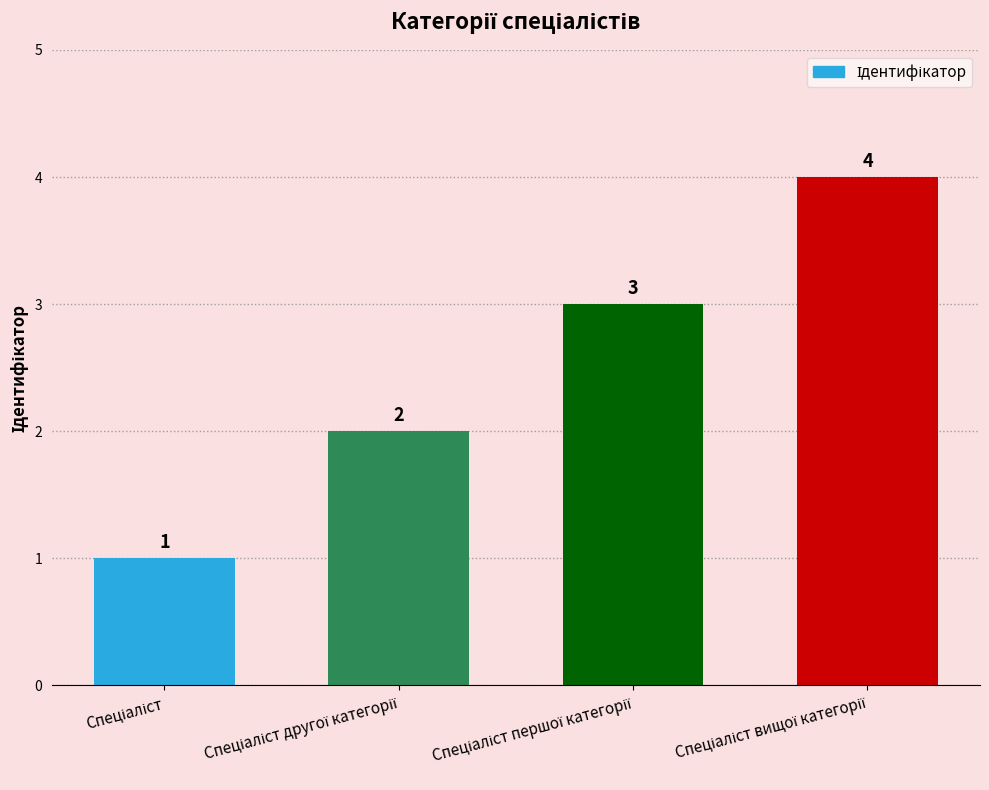

What is the sum of all values?

10